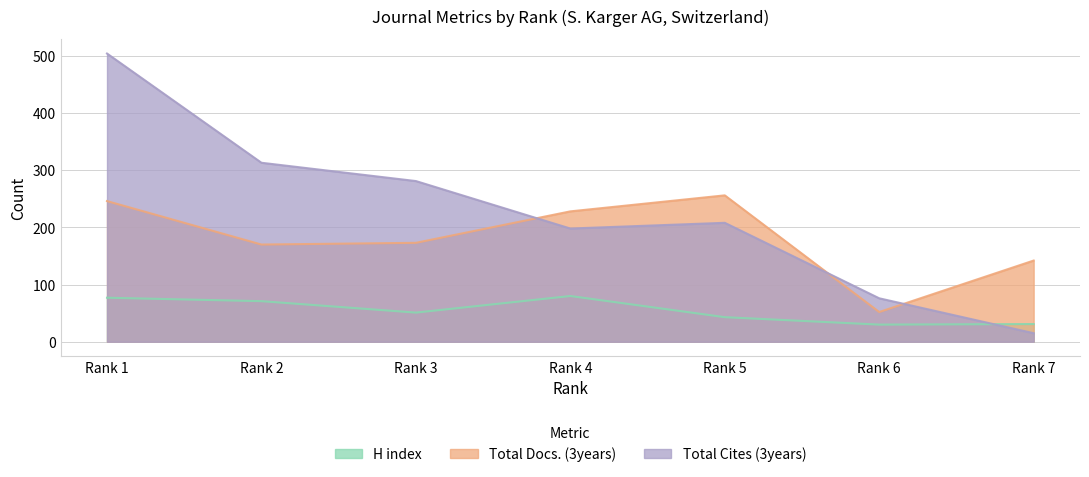

Which series has the largest total across all categories?

Total Cites (3years)